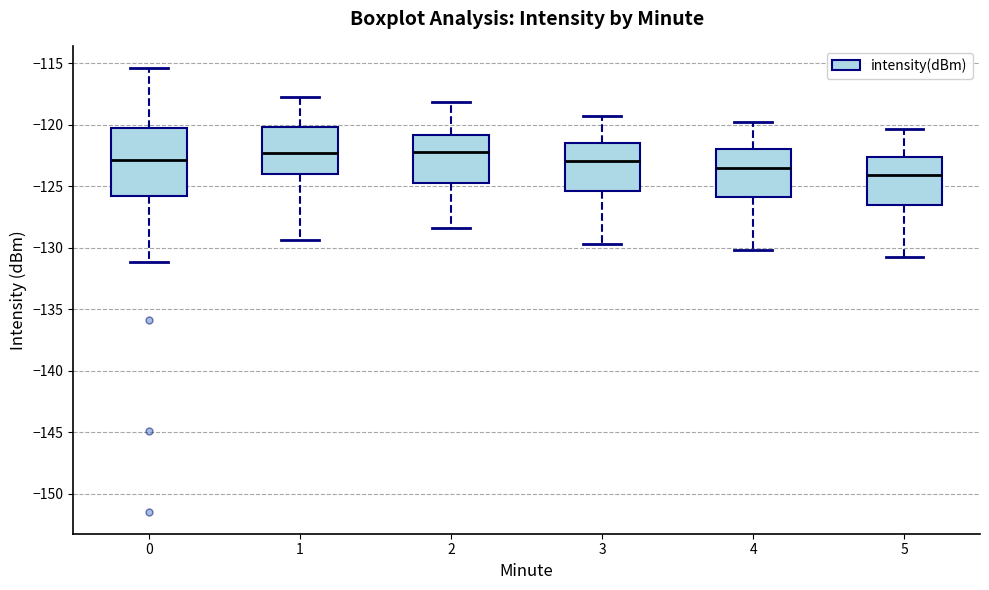

Reading left to right, transcribe this box plot: for each box, give where its median line is, the range the box spans, and where its two whiskers end, as read against the y-axis. The values are not printed on the chart, so give them approximately, as read against the axis.

0: median -123.0, box -126.0 to -120.5, whiskers -131.0 to -115.5
1: median -122.5, box -124.0 to -120.0, whiskers -129.5 to -117.5
2: median -122.0, box -124.5 to -121.0, whiskers -128.5 to -118.0
3: median -123.0, box -125.5 to -121.5, whiskers -129.5 to -119.5
4: median -123.5, box -126.0 to -122.0, whiskers -130.0 to -120.0
5: median -124.0, box -126.5 to -122.5, whiskers -131.0 to -120.5